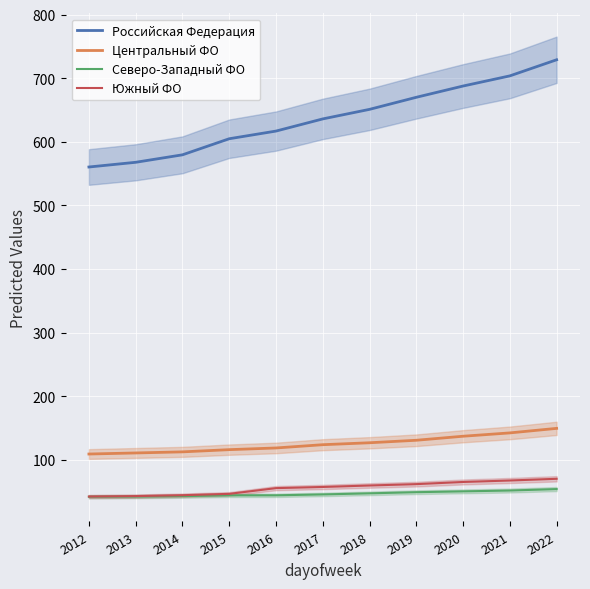

Which category has the highest value across all series?

2022